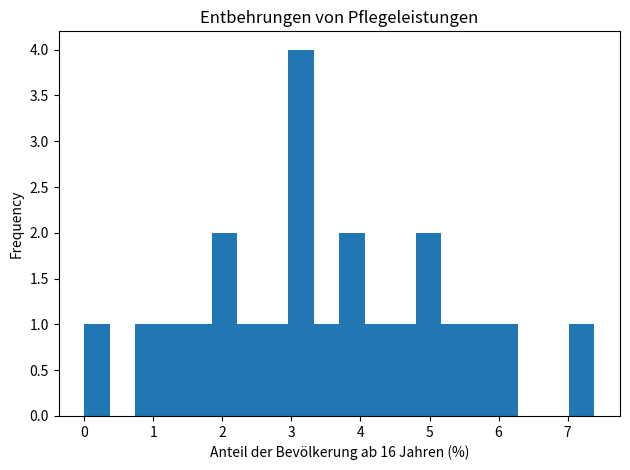

Read against the x-axis, roughly where is the centre of the tallest bar?

3.1